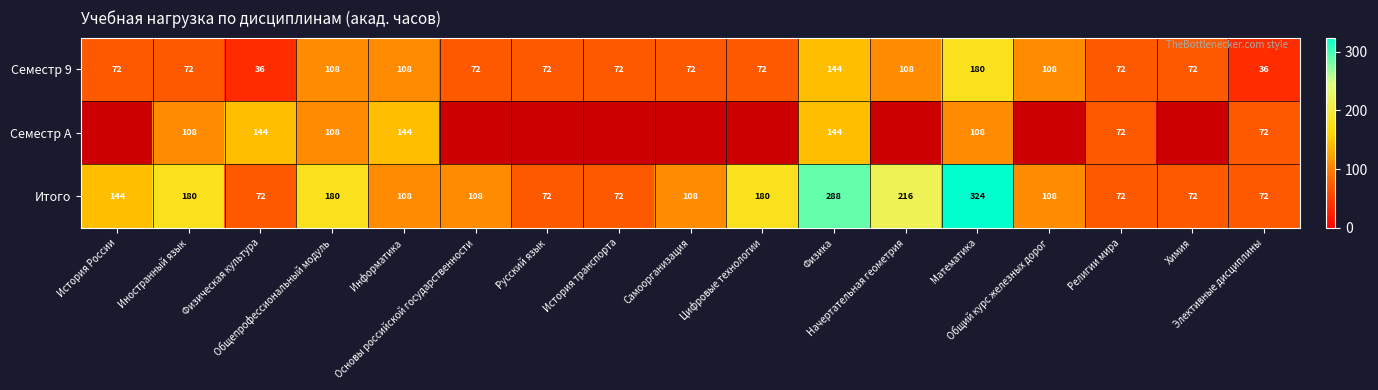

At how many categories does at least one series exceed 124?

9